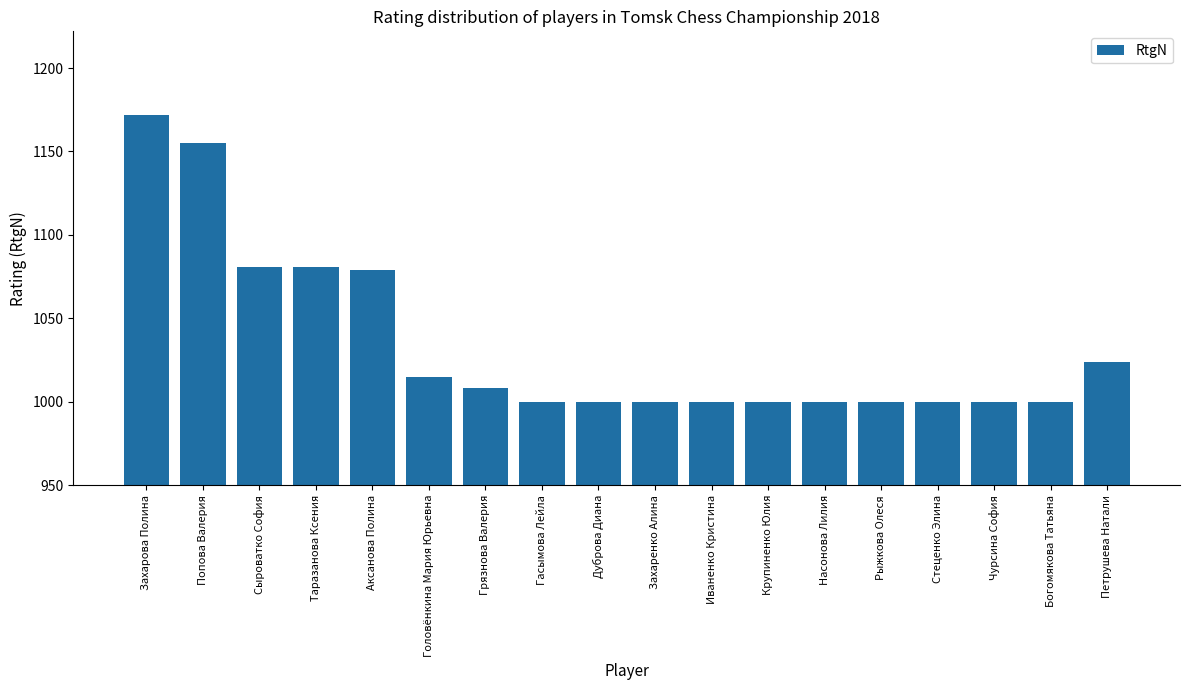

What is the smallest value displayed?

1000